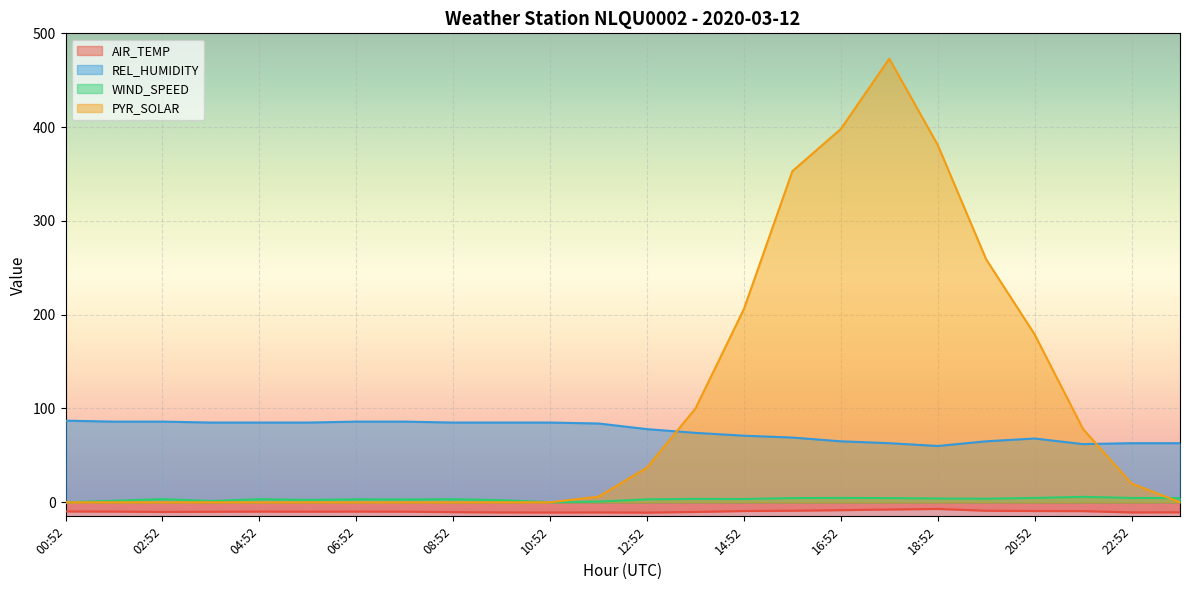

What is the maximum value for AIR_TEMP?

-7.1